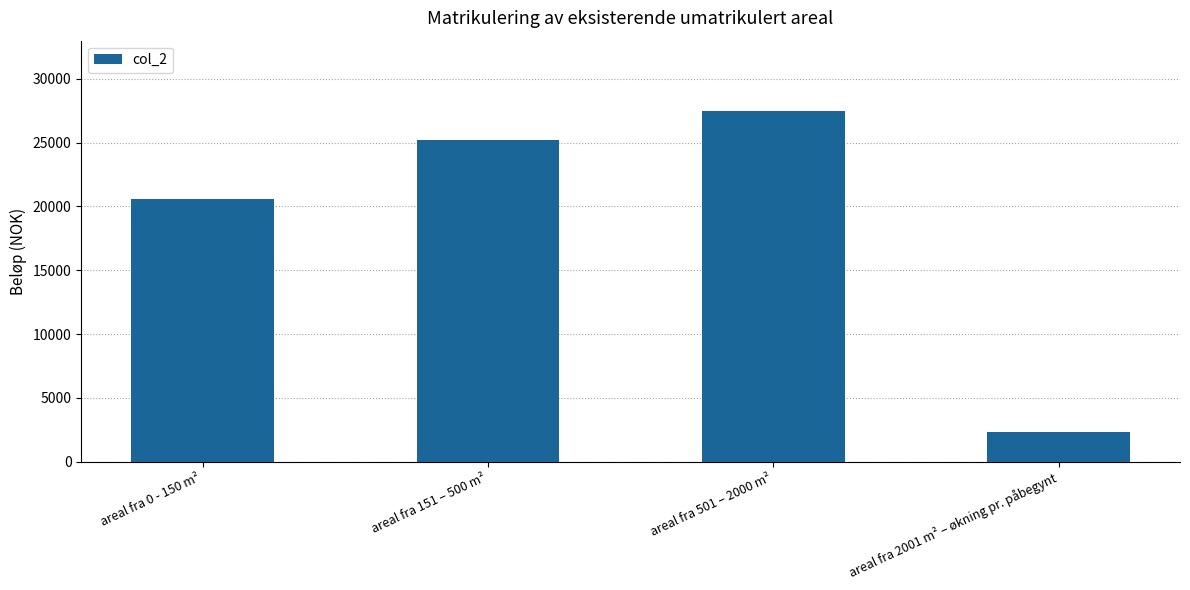

Rank the categories by value from highest to lowest.

areal fra 501 – 2000 m², areal fra 151 – 500 m², areal fra 0 - 150 m², areal fra 2001 m² – økning pr. påbegynt